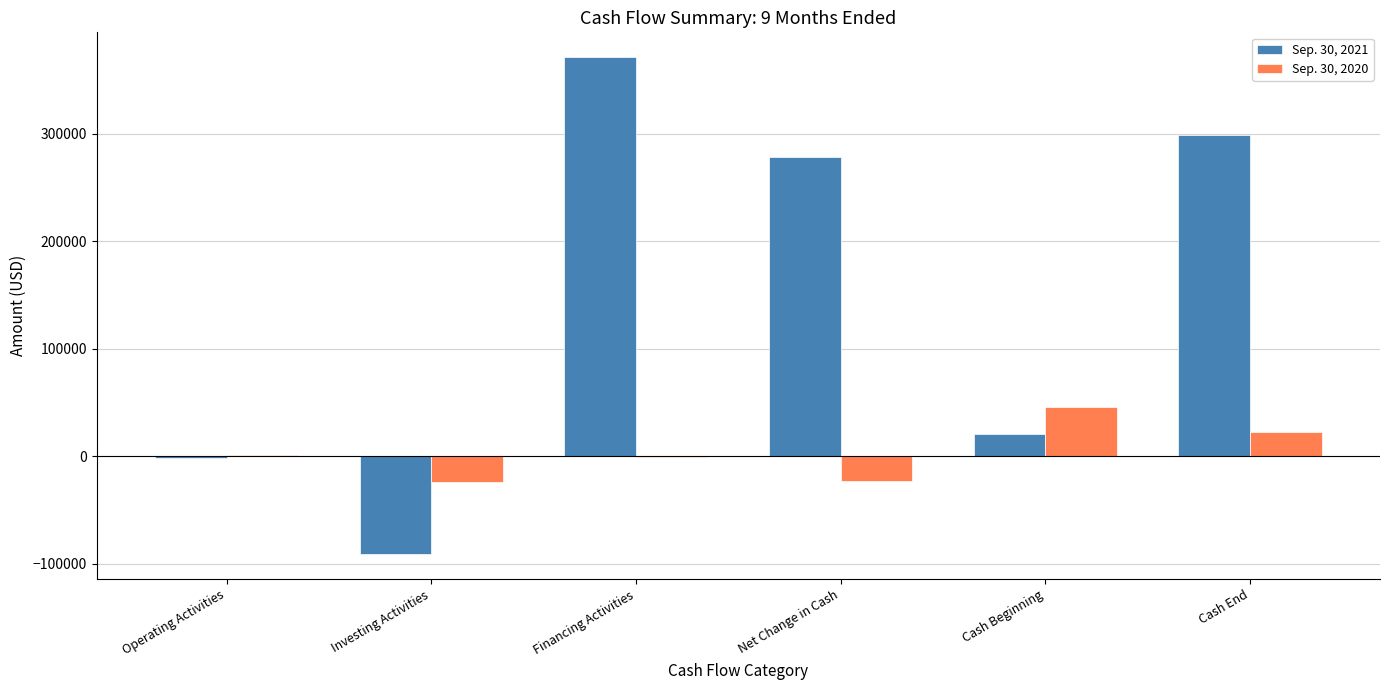

Is the value of Sep. 30, 2021 at Cash Beginning greater than the value of Sep. 30, 2020 at Financing Activities?

Yes